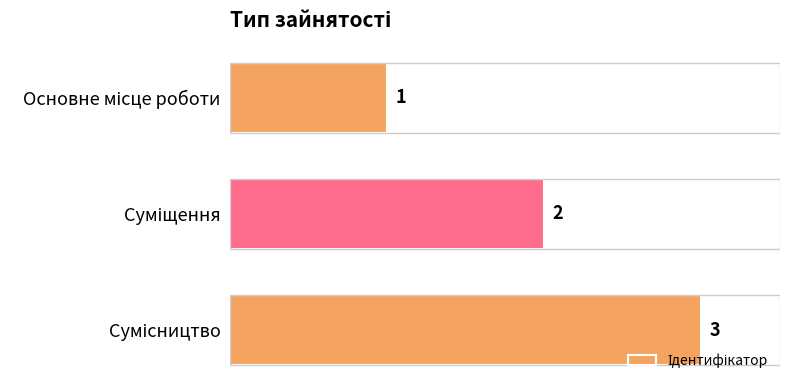

How many values are between 1 and 3?

3